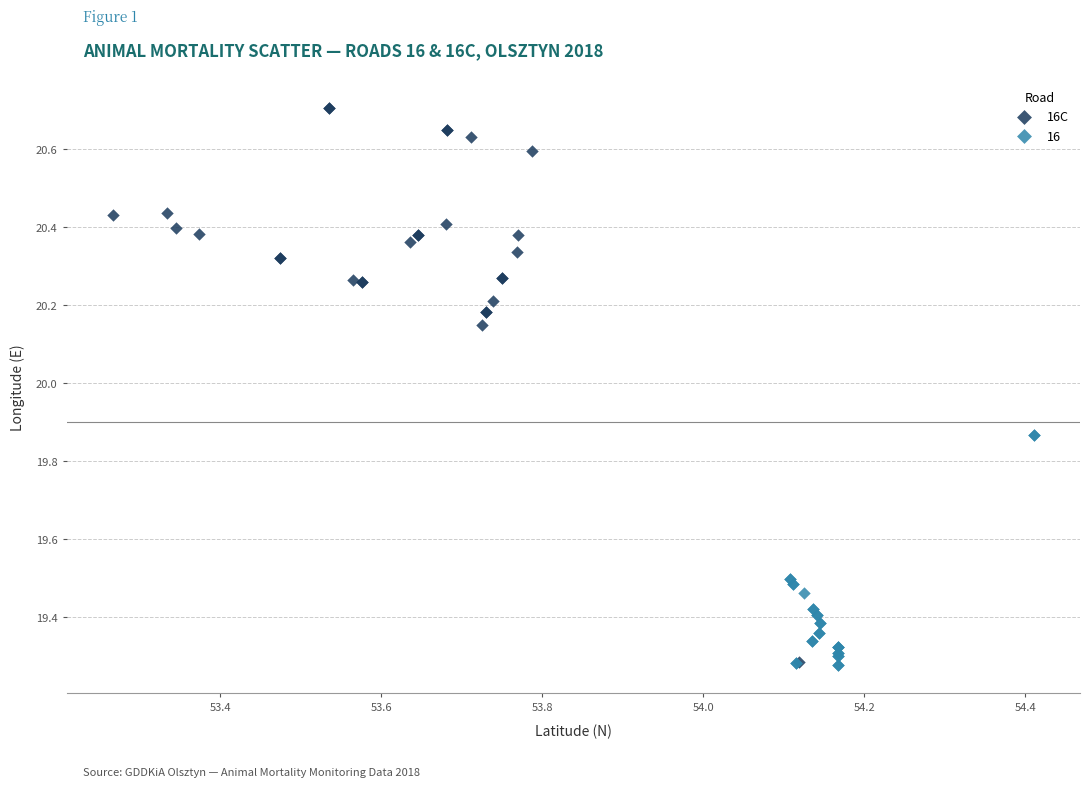

Which series contains the highest Y value?

16C